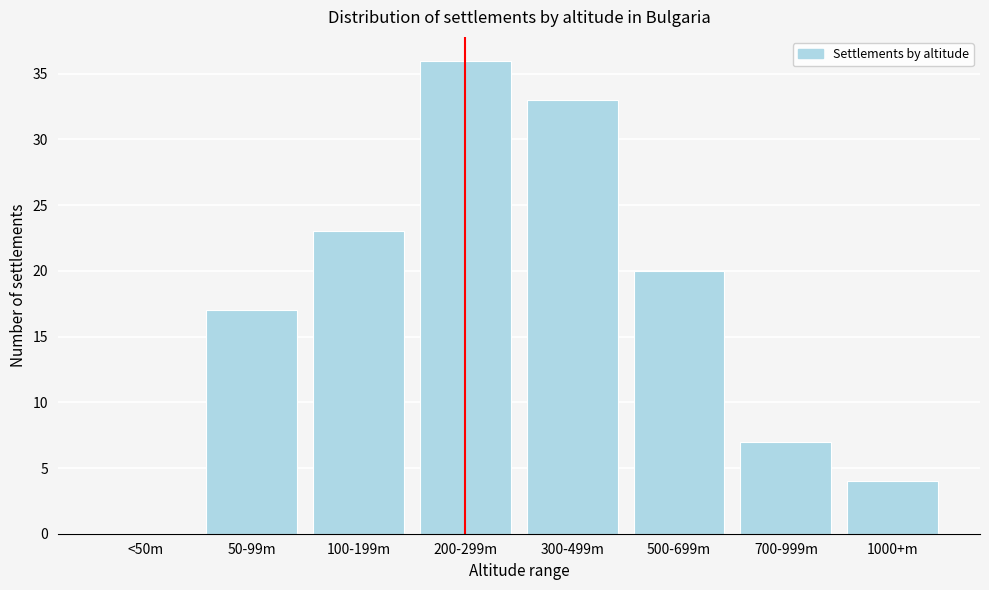

Reading left to right, extract all data points from this chart.

<50m=0	50-99m=17	100-199m=23	200-299m=36	300-499m=33	500-699m=20	700-999m=7	1000+m=4